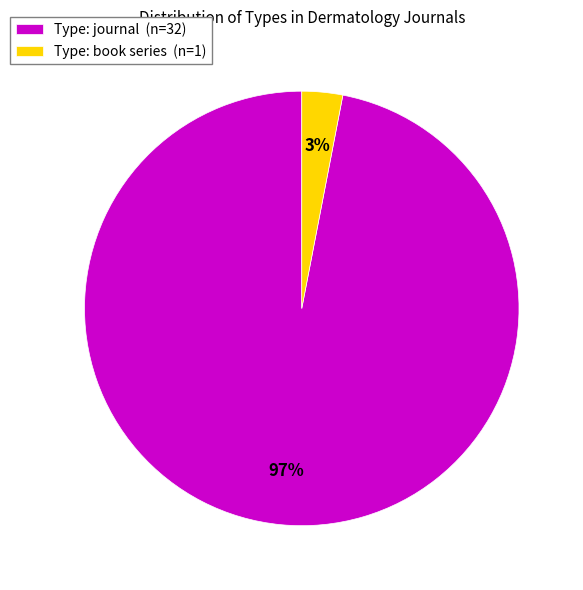

What percentage is the Type: book series (n=1) slice, to the nearest percent?

3%